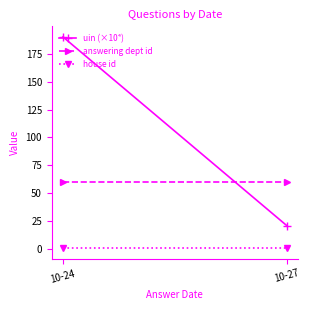

Does the chart have visible grid lines?

No